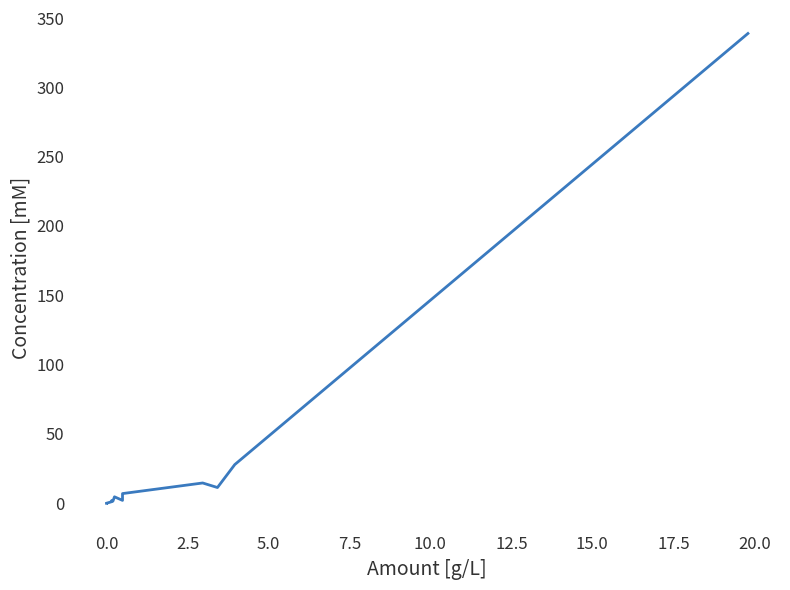

What is the sum of all values?

417.4